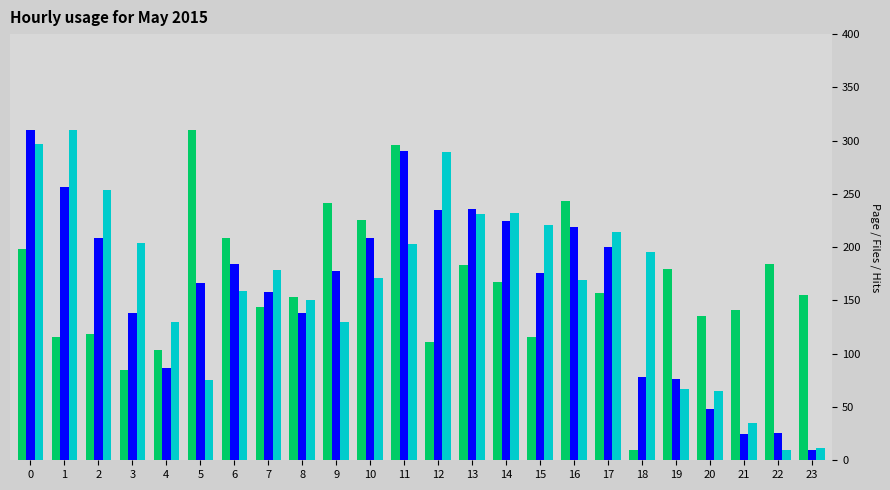

What is the spread (max minus min) of values at 8?

14.7